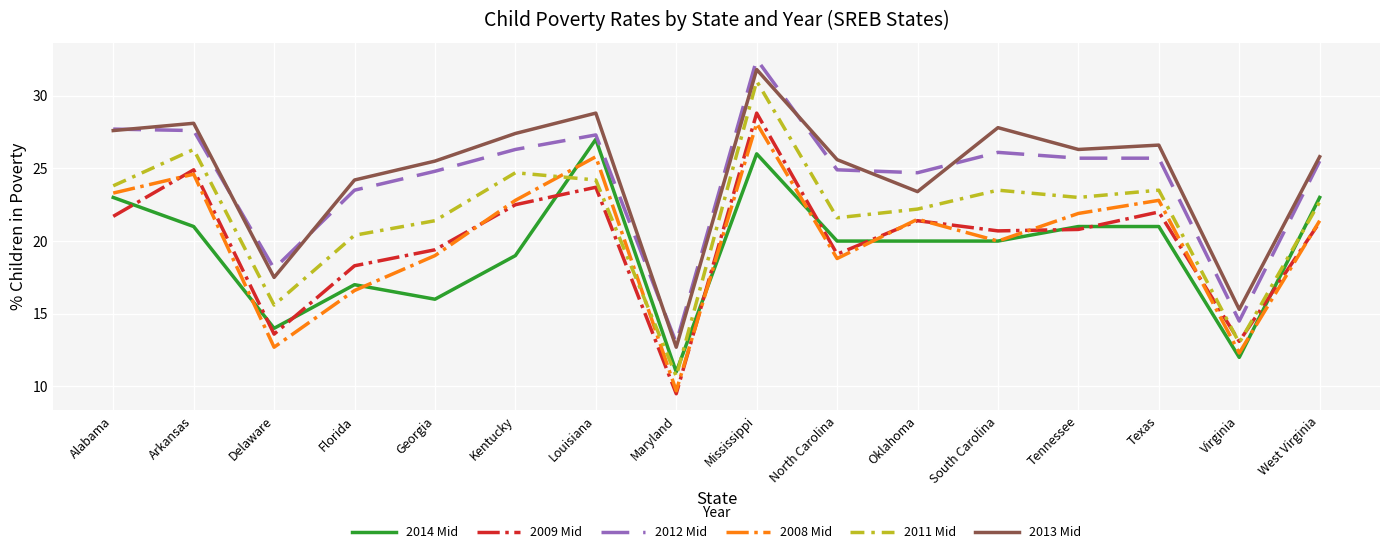

Which category has the highest value across all series?

Mississippi